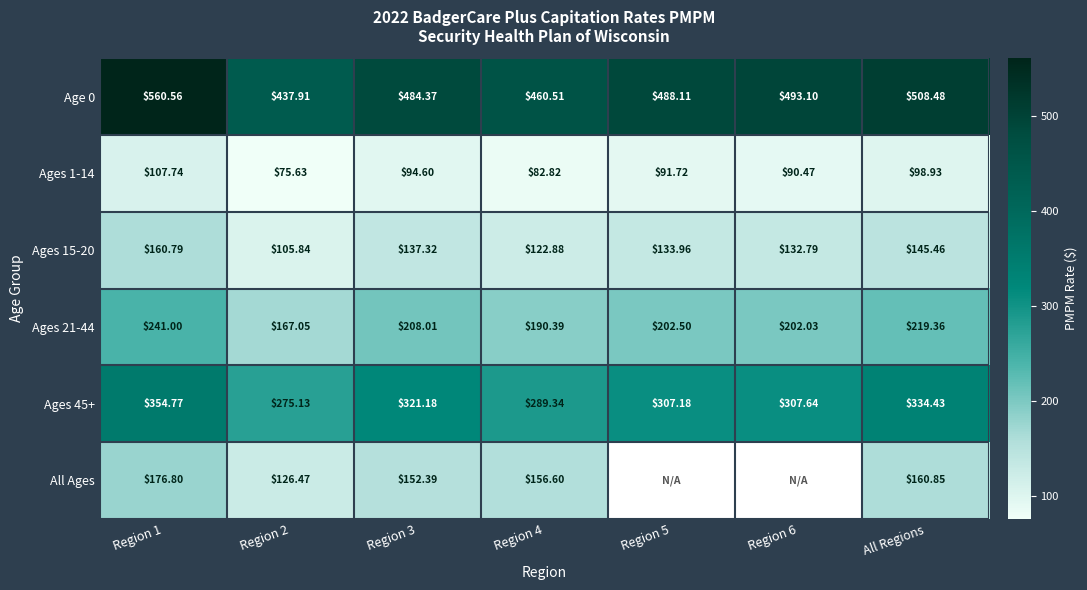

How many data points in Age 0 are less than 488?

3